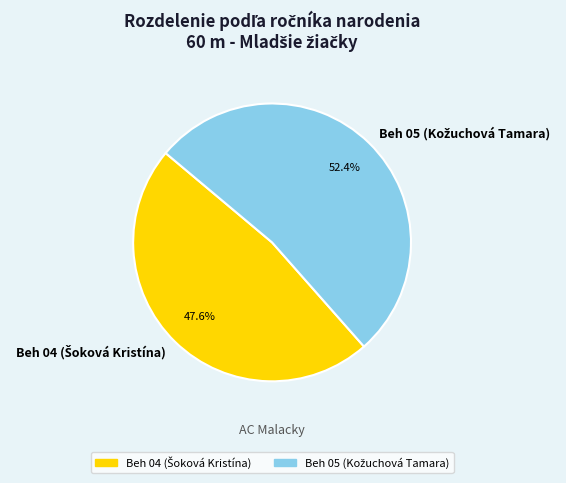

Is there any slice that represents more than half of the pie?

Yes